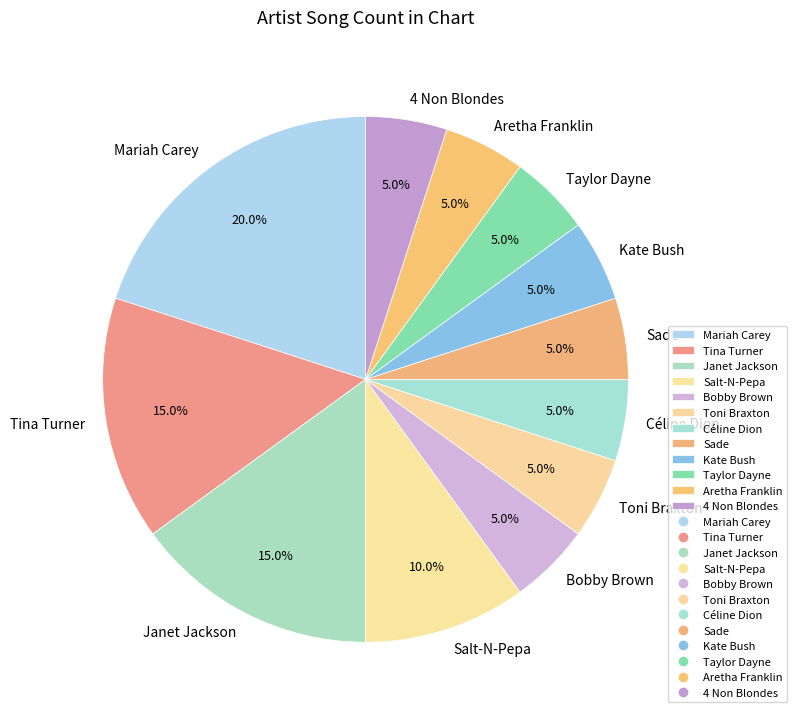

How many segments does this pie chart have?

12